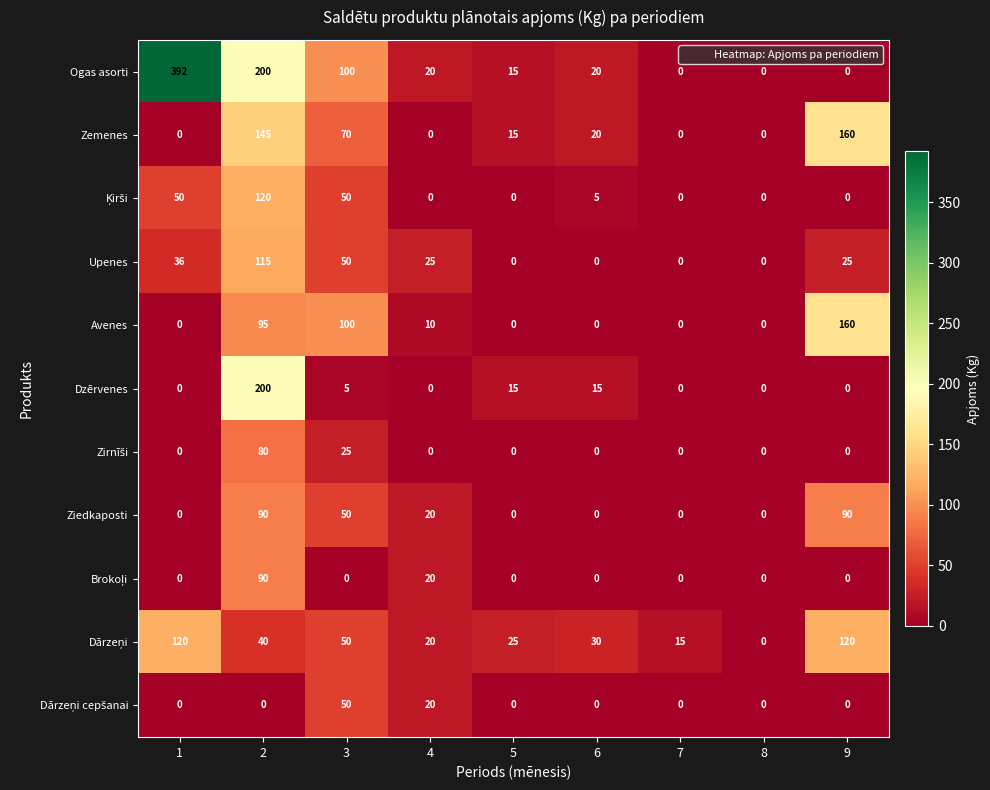

What is the average value of the Ogas asorti series?

83